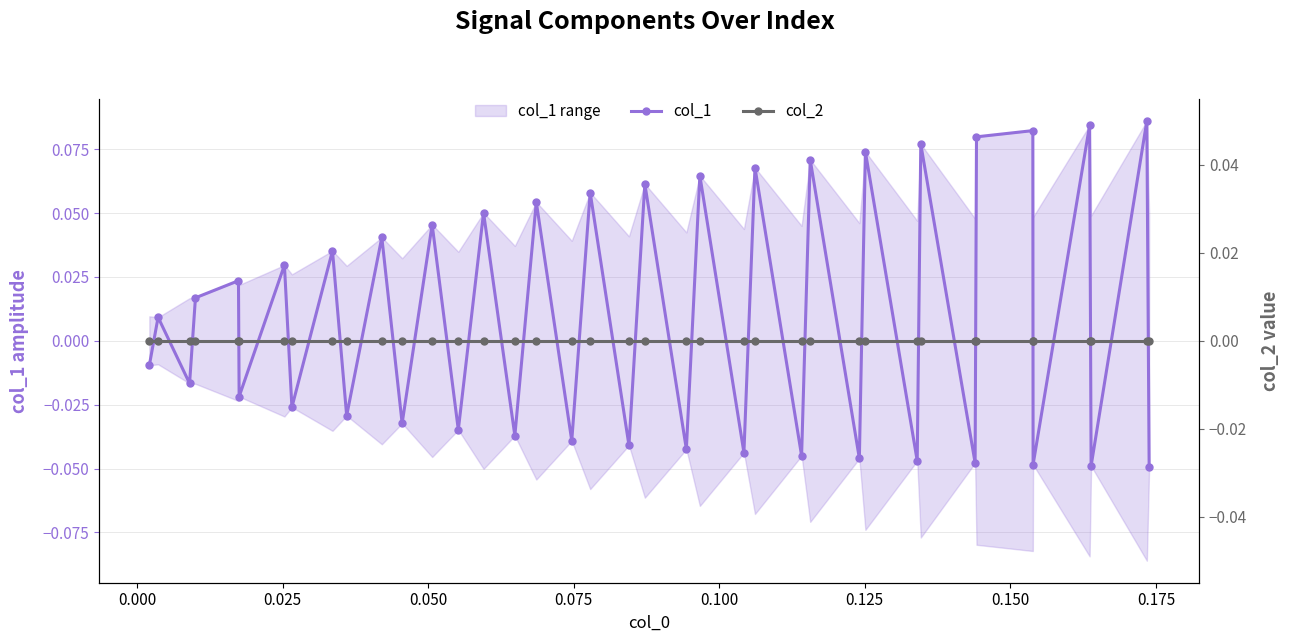

Does the chart display data point markers on the line(s)?

Yes